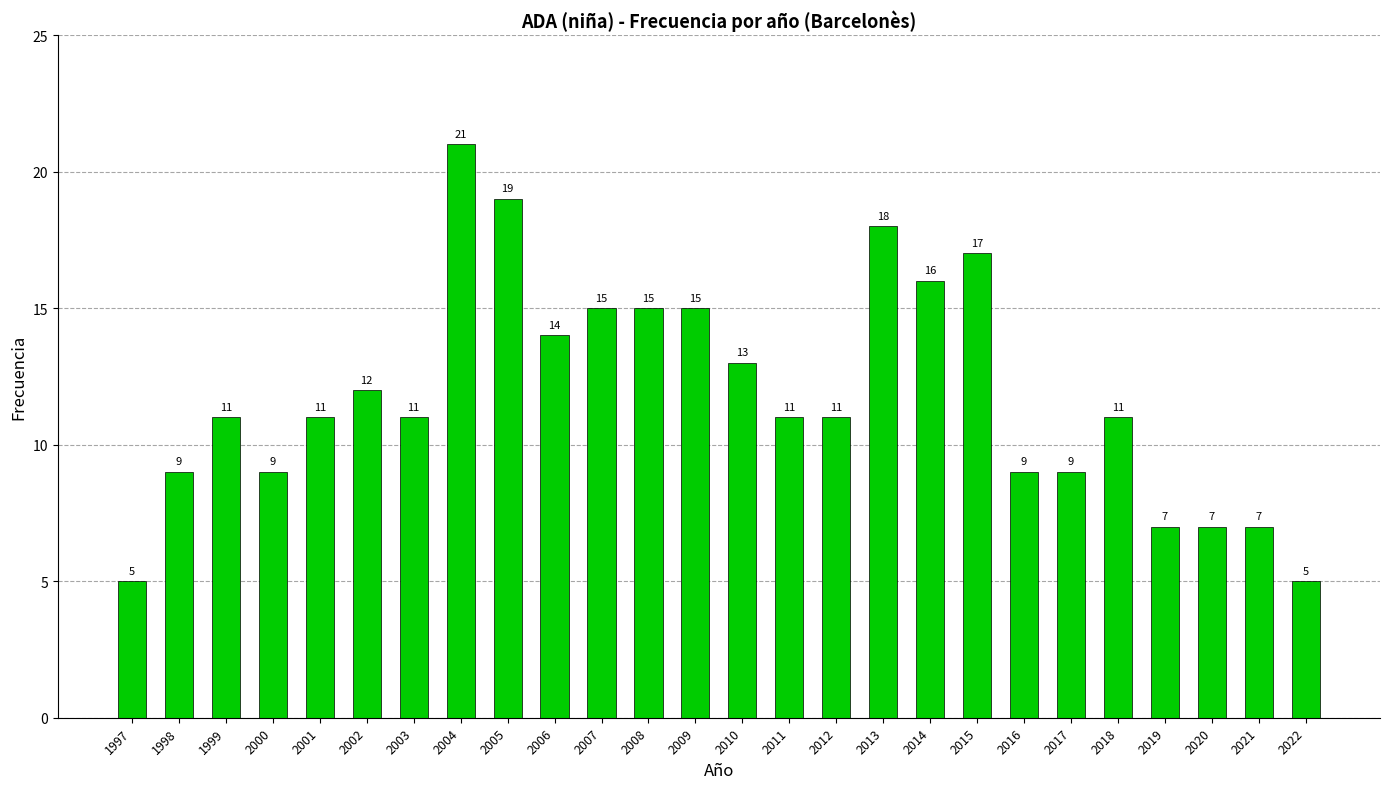

Are the bars grouped side by side (vs. stacked)?

No